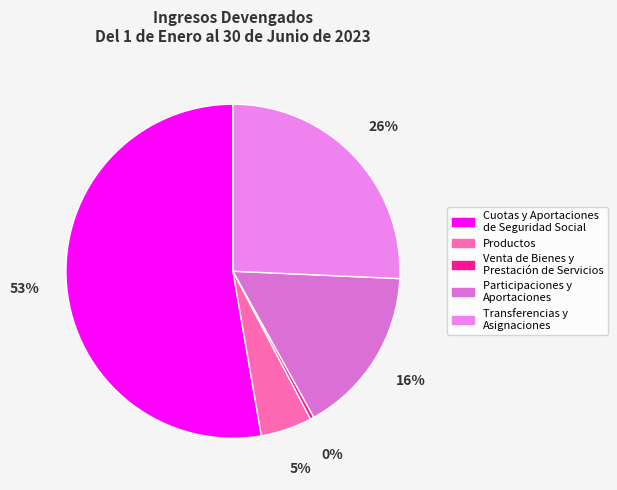

Count the number of slices in the pie.

5